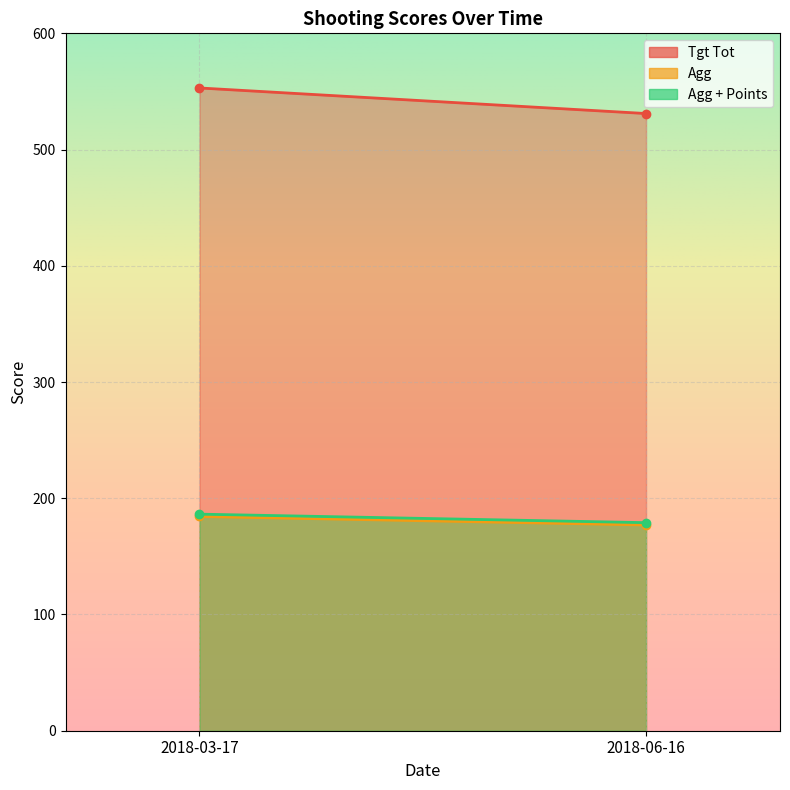

Which series changed the most between 2018-03-17 and 2018-06-16?

Tgt Tot